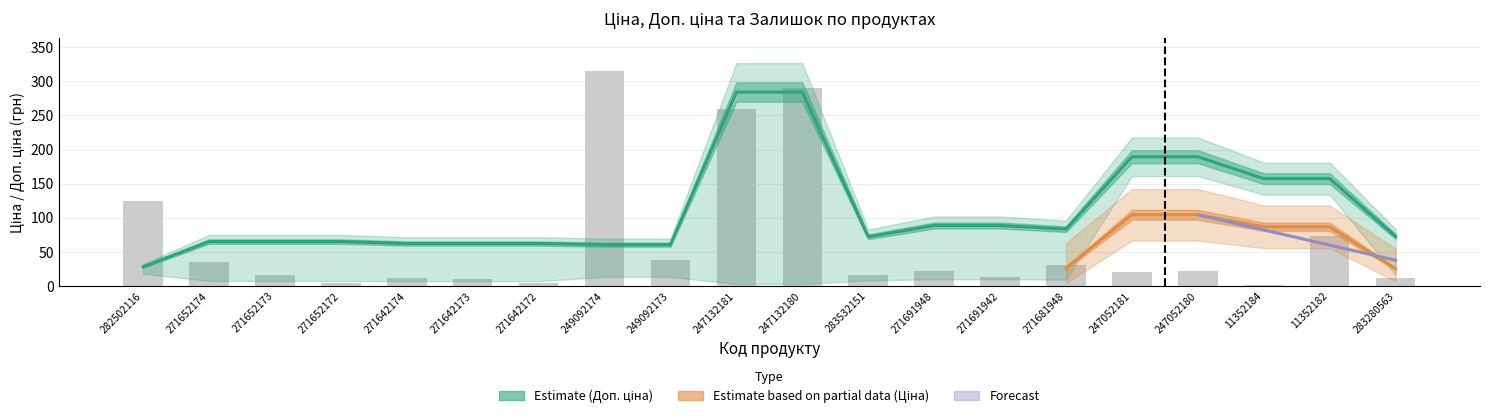

Which series has the largest total across all categories?

Доп. ціна